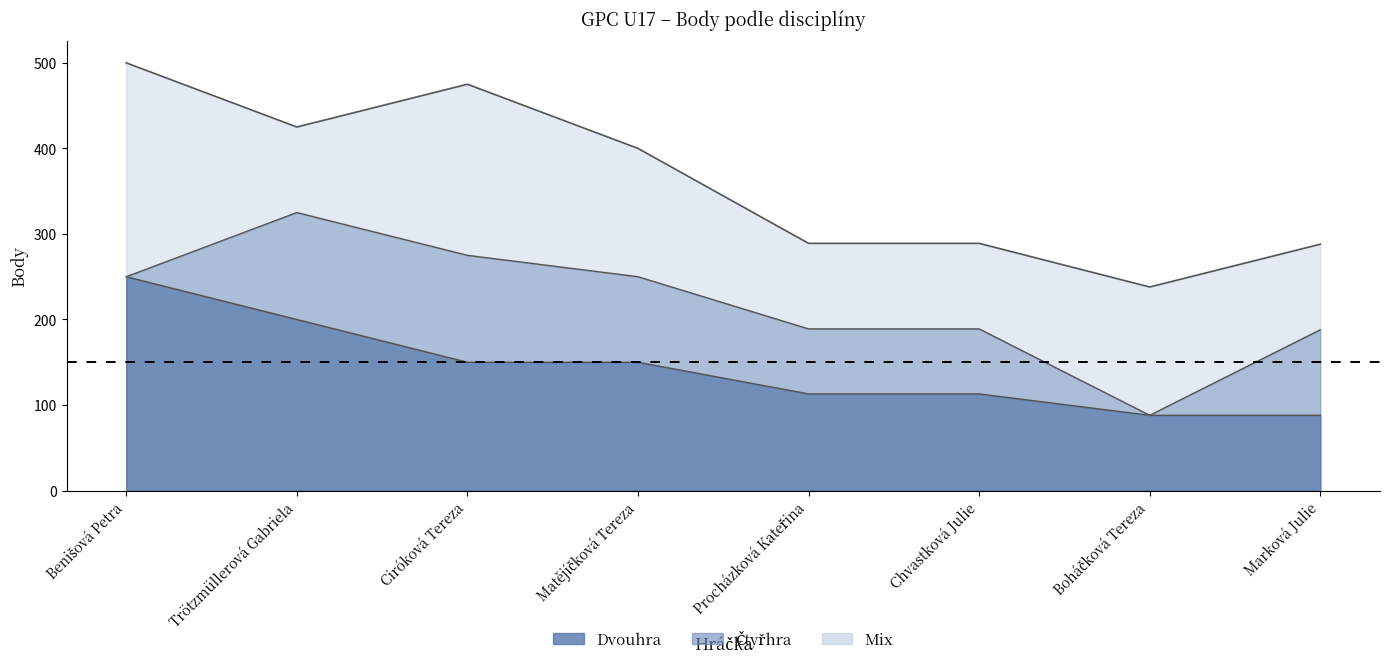

True or false: Dvouhra_Body has more than 1 interior local peaks.

False